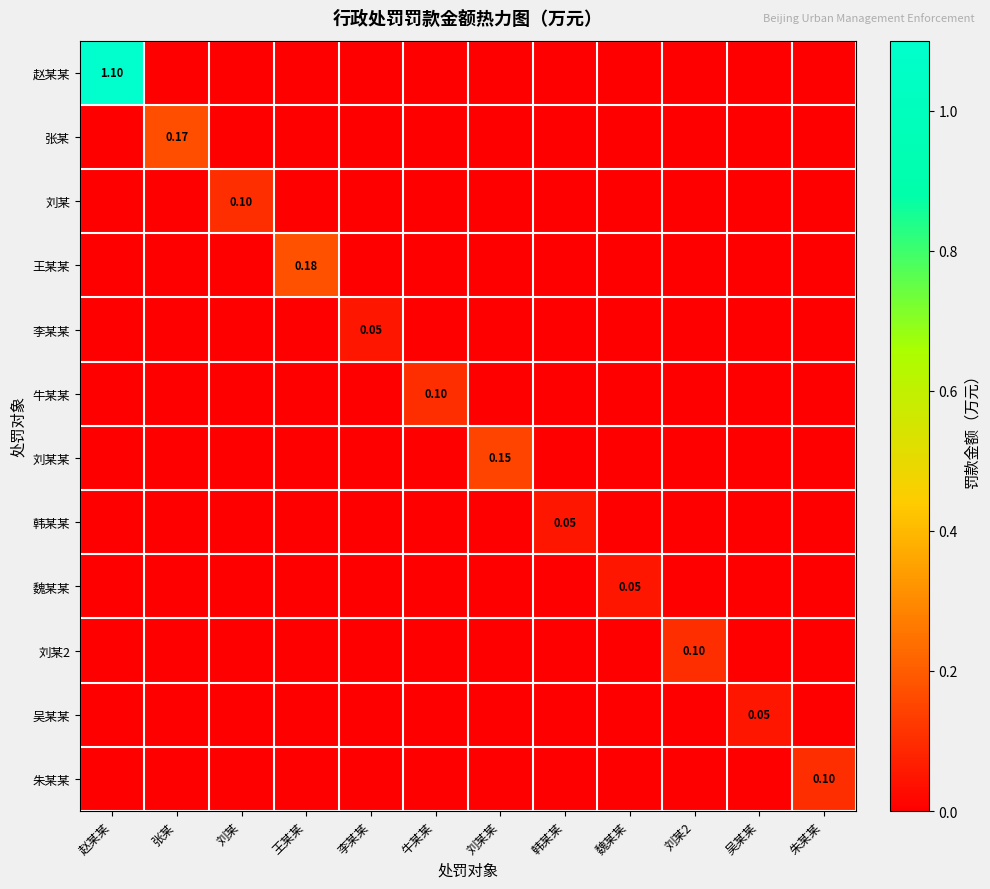

Where is 王某某 nearest to the value 0?

赵某某